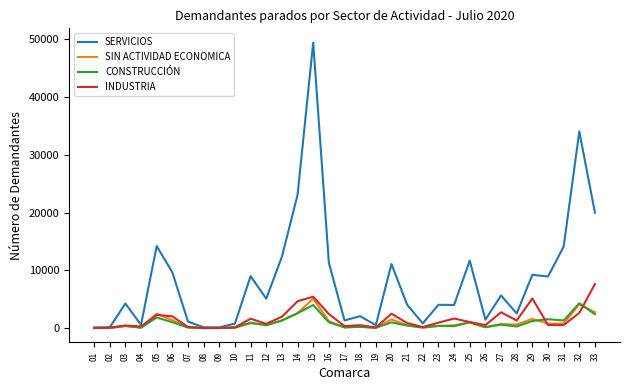

At which category is the sum across all series the highest?

15